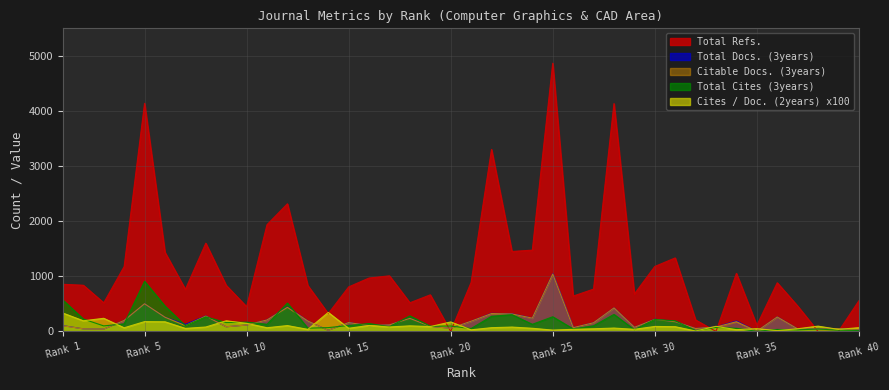

What is the greatest value displayed?

4867